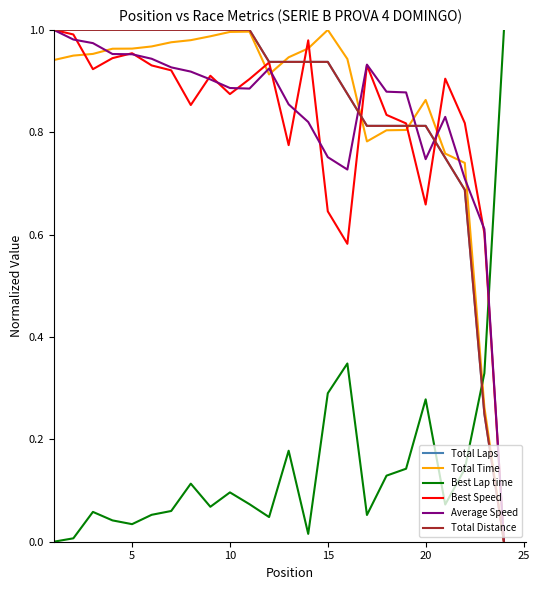

Does the chart display data point markers on the line(s)?

No